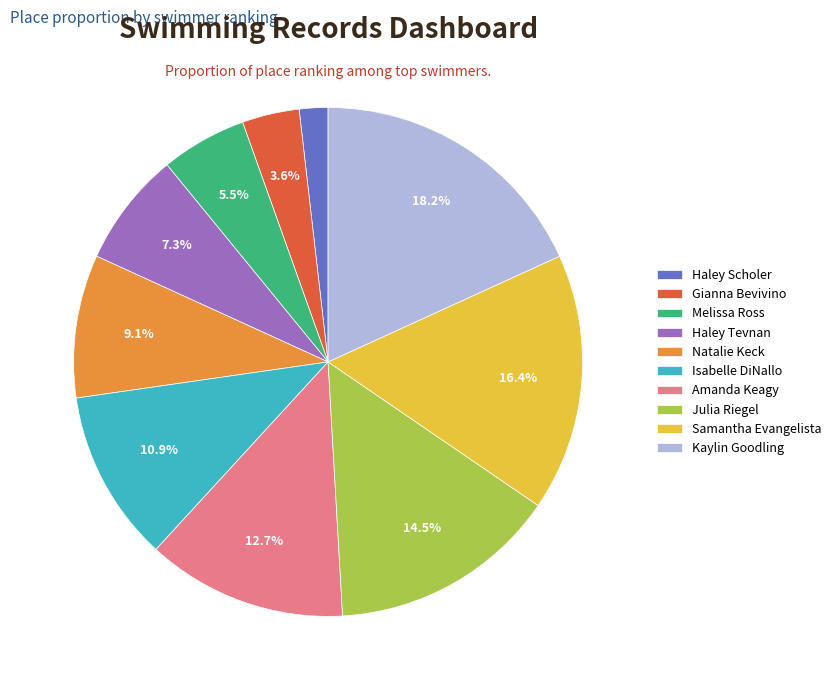

Which has a higher value, Gianna Bevivino or Natalie Keck?

Natalie Keck